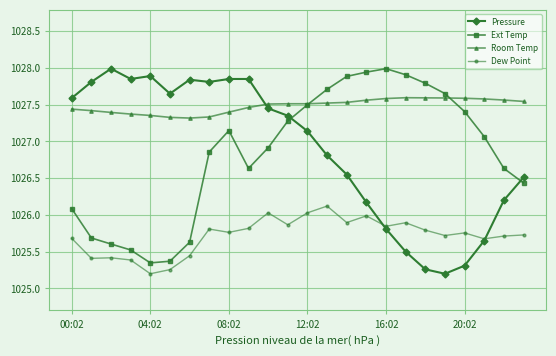

What is the greatest value displayed?

1028.0